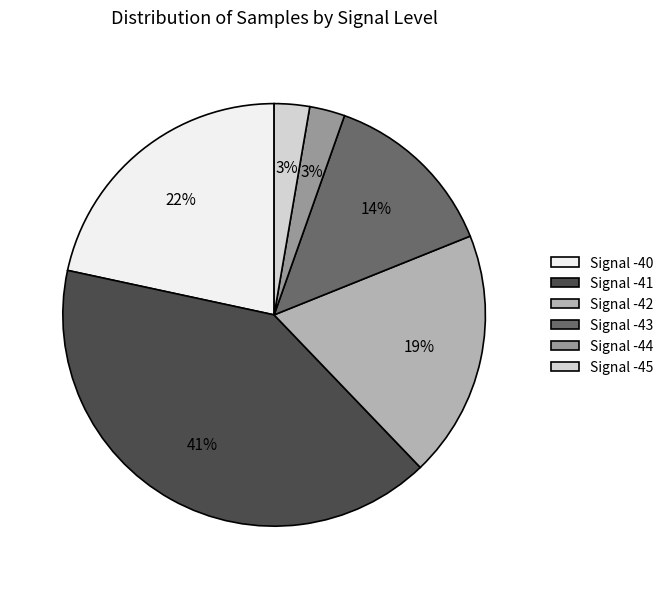

Count the number of slices in the pie.

6